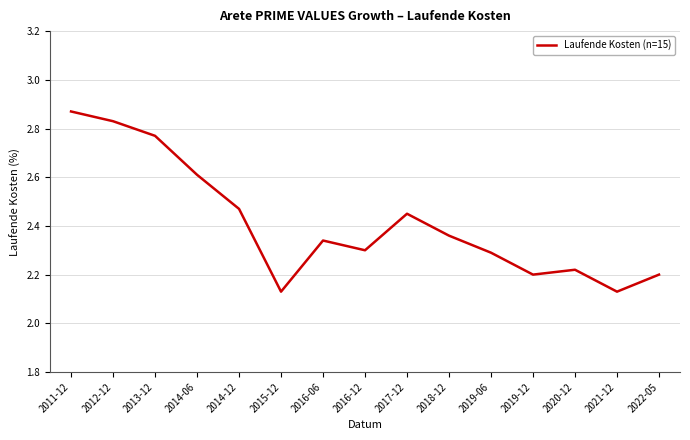

What is the sum of the values at 2011-12 and 2012-12?

5.7